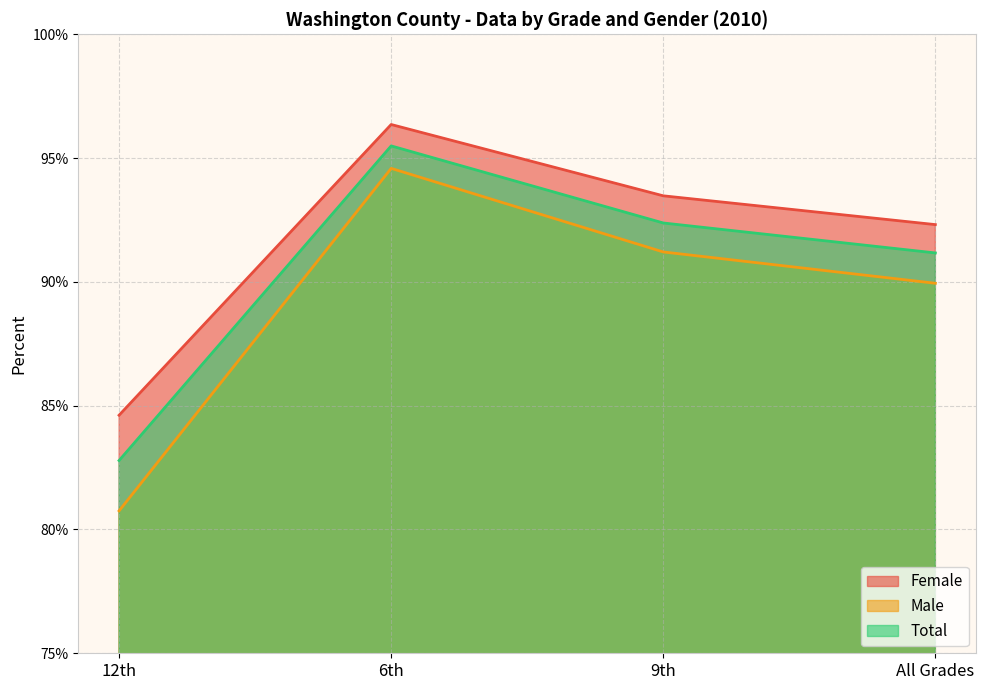

True or false: Total and Male intersect in this chart.

False